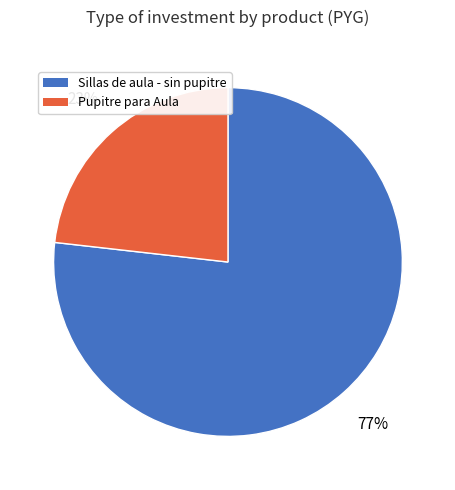

What is the largest slice in the pie chart?

Sillas de aula - sin pupitre